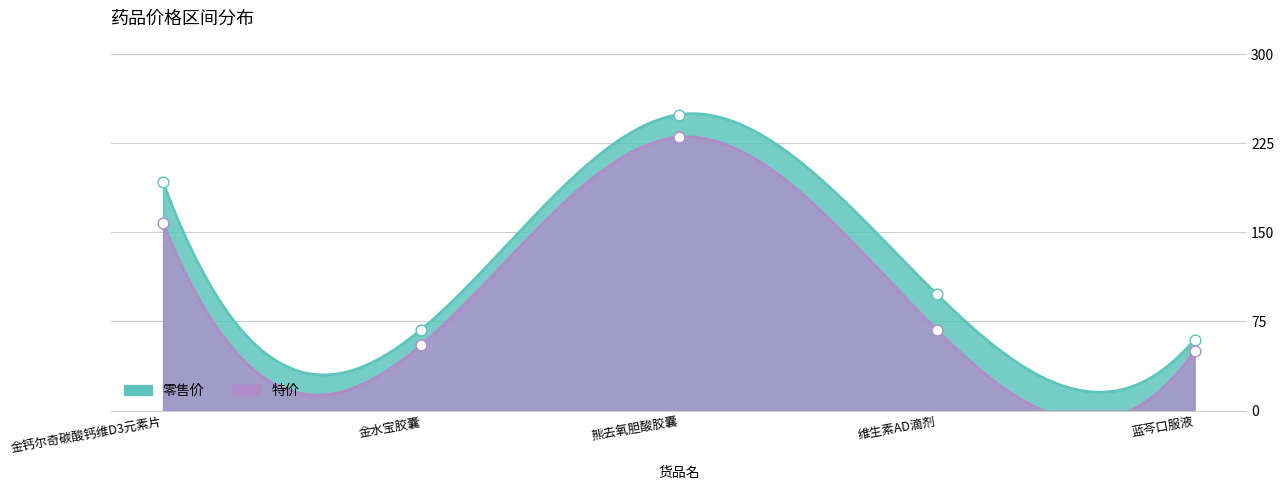

At which category is the sum across all series the highest?

熊去氧胆酸胶囊